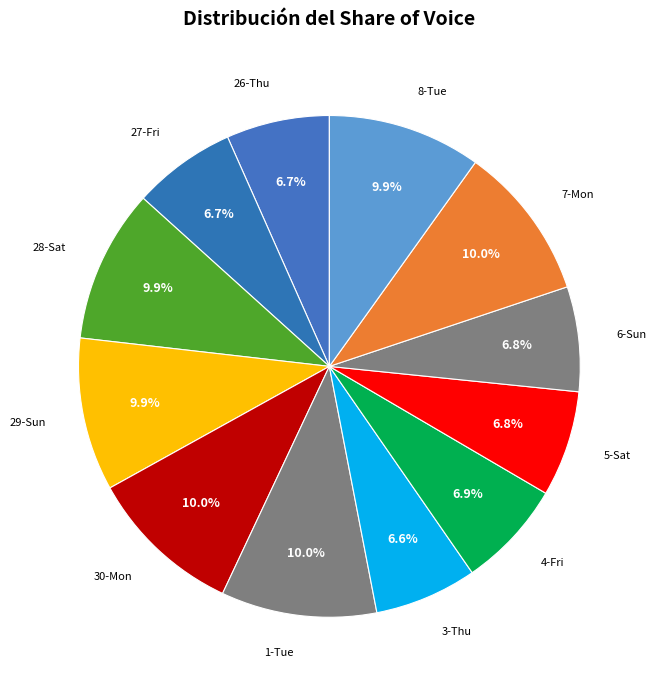

Which category has the smallest portion of the pie?

3-Thu